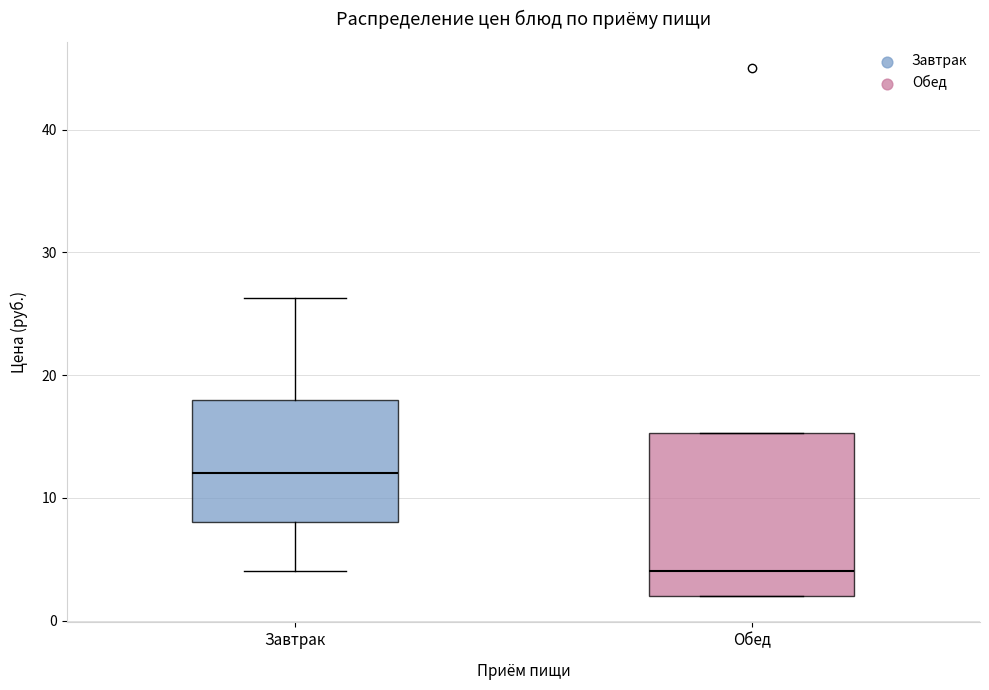

Which box has the highest median line?

Завтрак